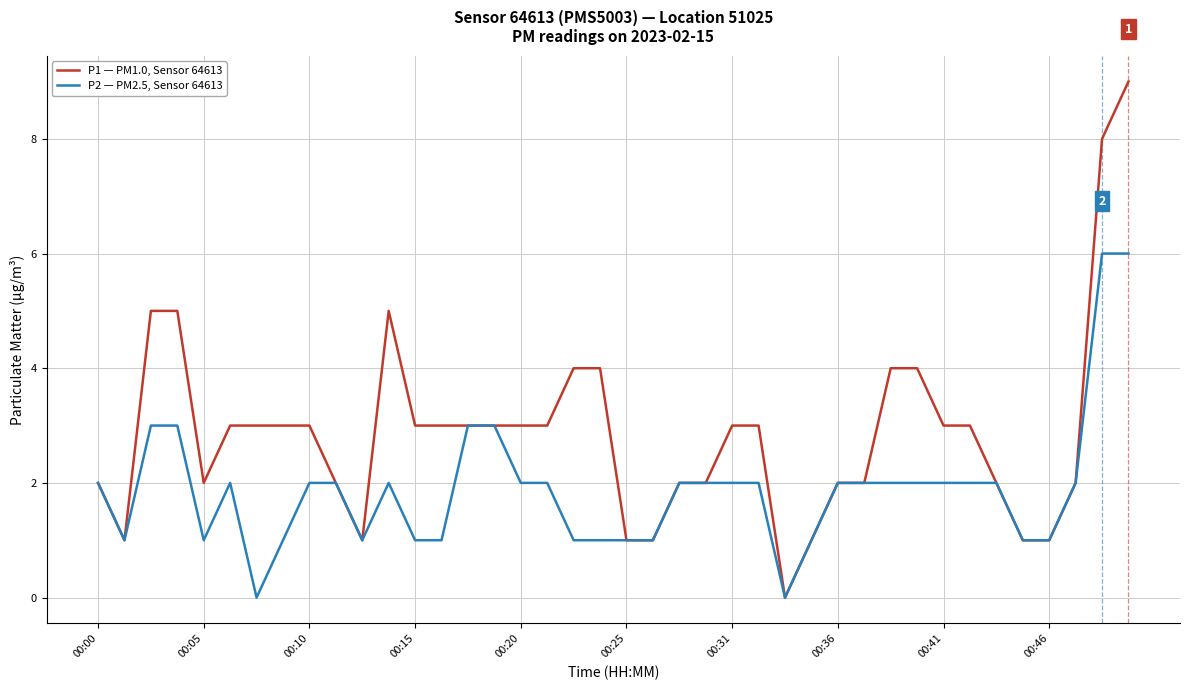

Which series has the largest range (max minus min)?

P1 — PM1.0, Sensor 64613